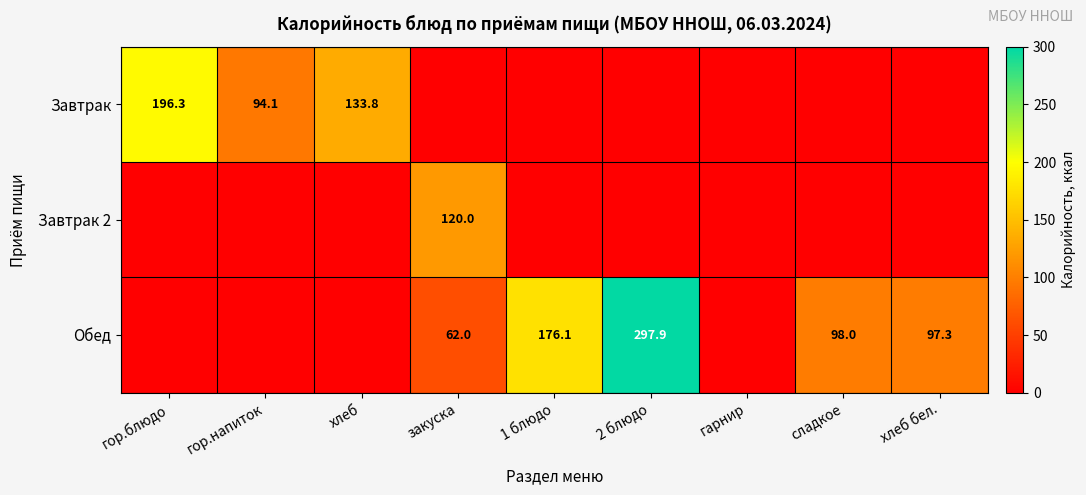

What is the average value of the Завтрак 2 series?

13.3